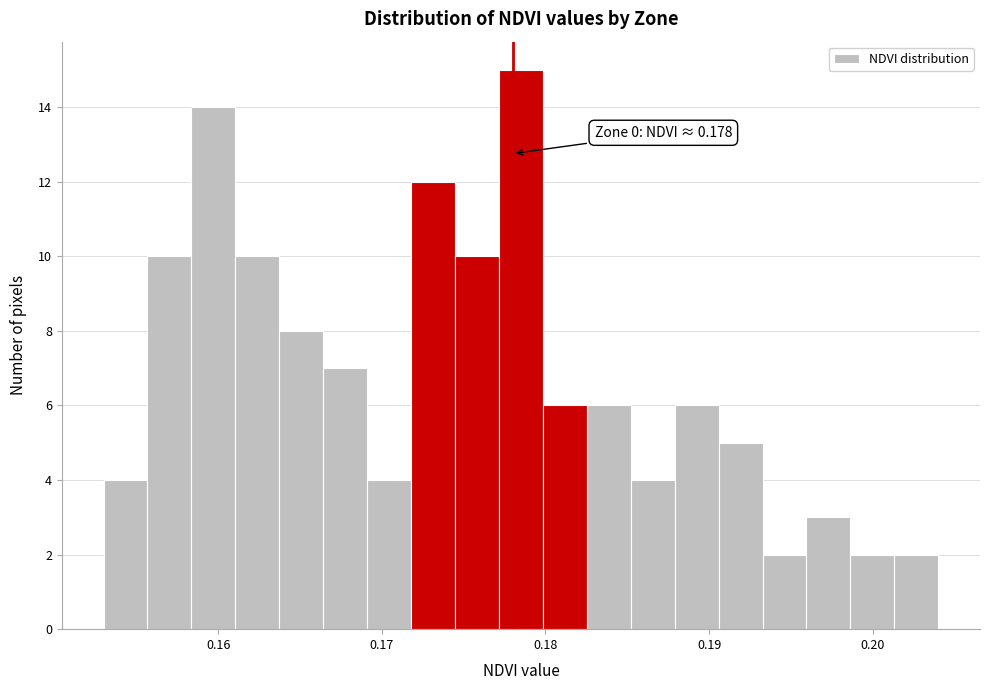

Read against the x-axis, roughly where is the centre of the tallest bar?

0.179